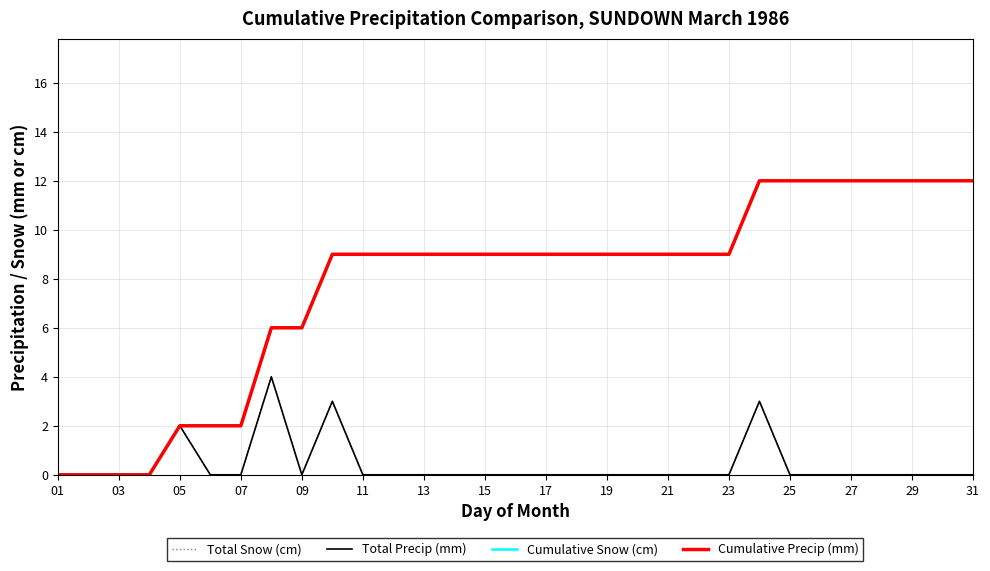

At which category does Total Snow (cm) reach its first local peak?

05